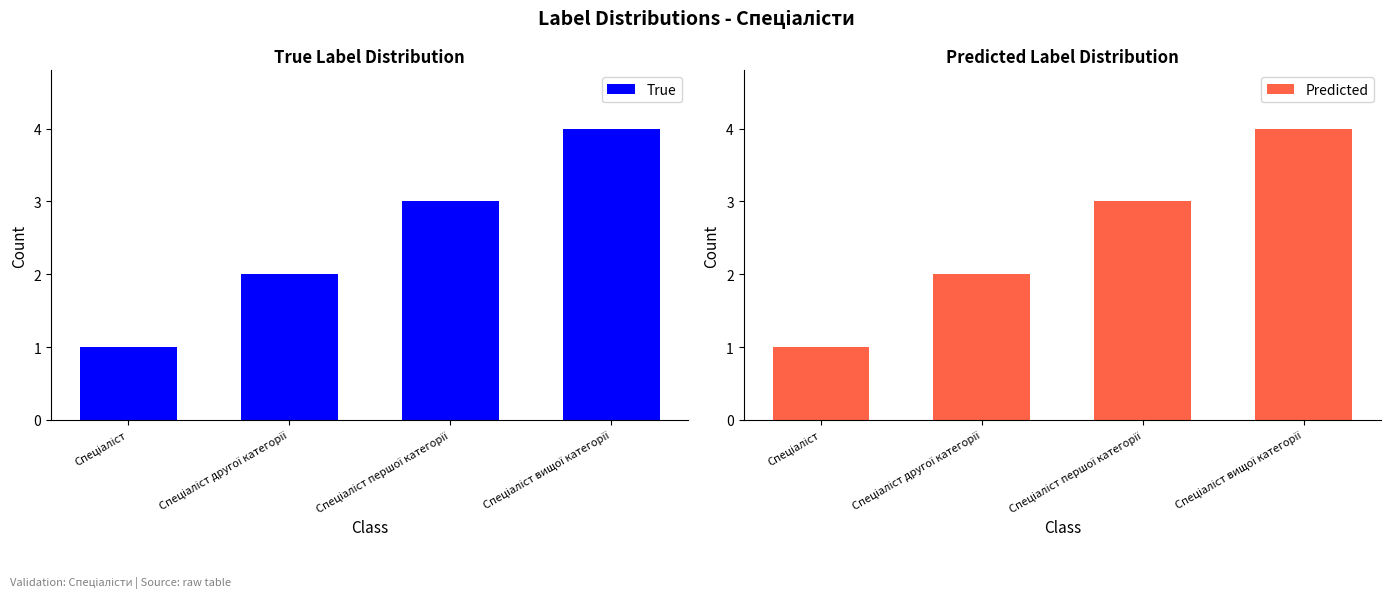

The True series shows 2 at Спеціаліст першої категорії. True or false?

False